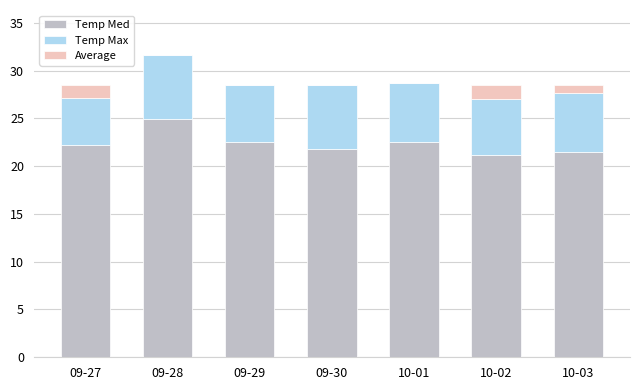

At which category is the sum across all series the highest?

09-28